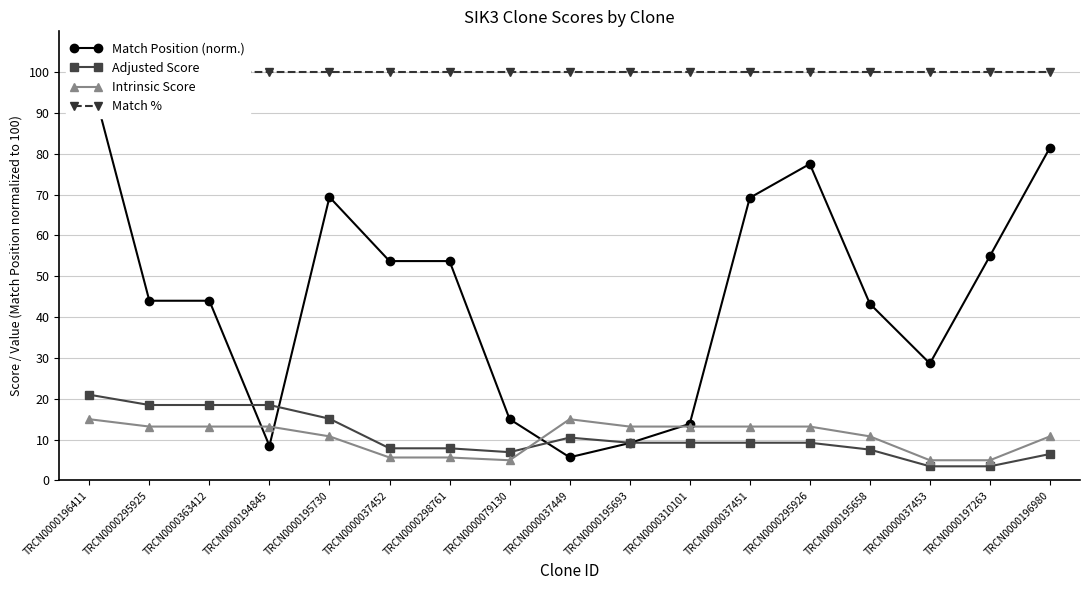

Between which two adjacent categories do Intrinsic Score and Adjusted Score first intersect?

TRCN0000079130 and TRCN0000037449